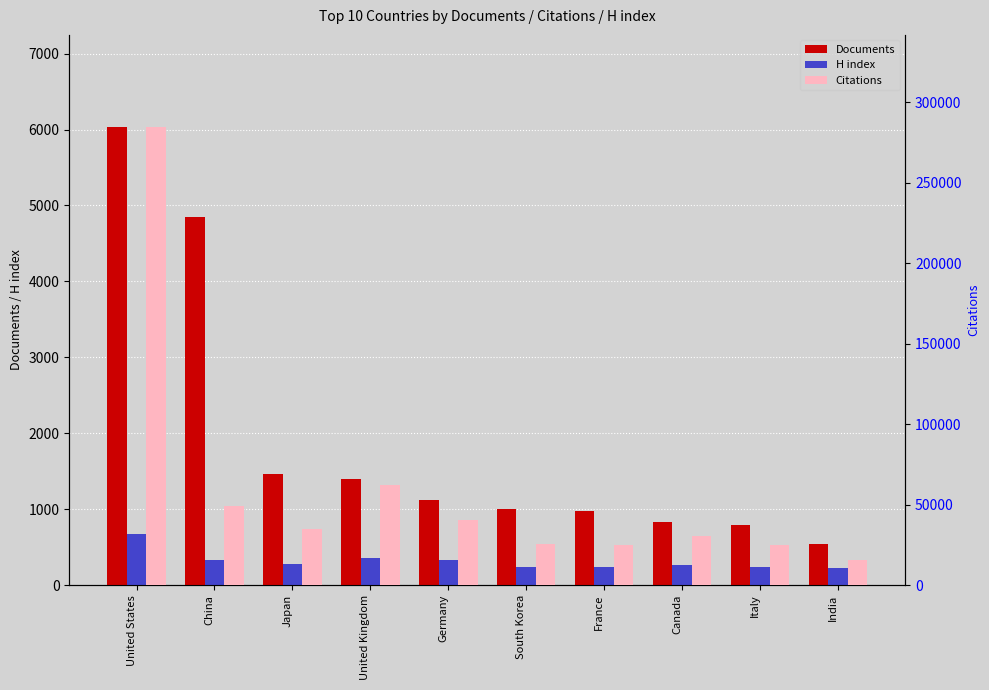

What is the approximate value of H index at France, to the nearest 5?

240